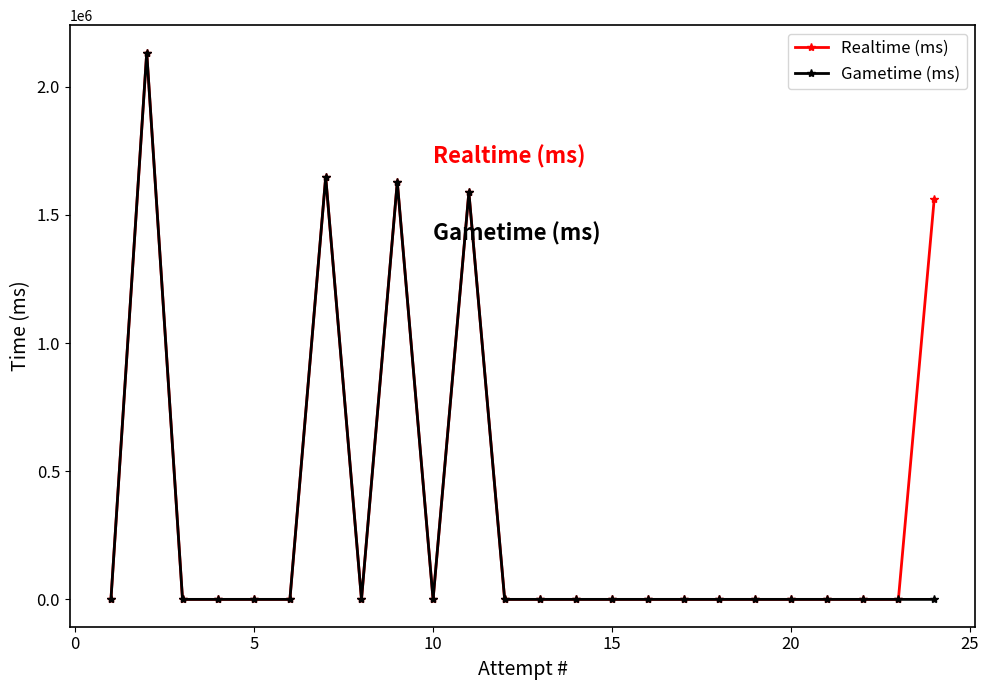

What is the greatest value displayed?

2133434